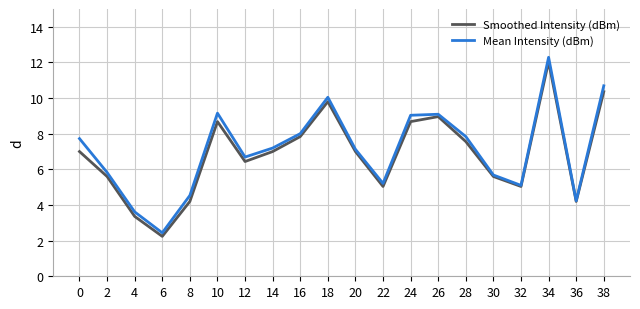

Rank the series by their average value, from highest to lowest.

Mean Intensity (dBm), Smoothed Intensity (dBm)